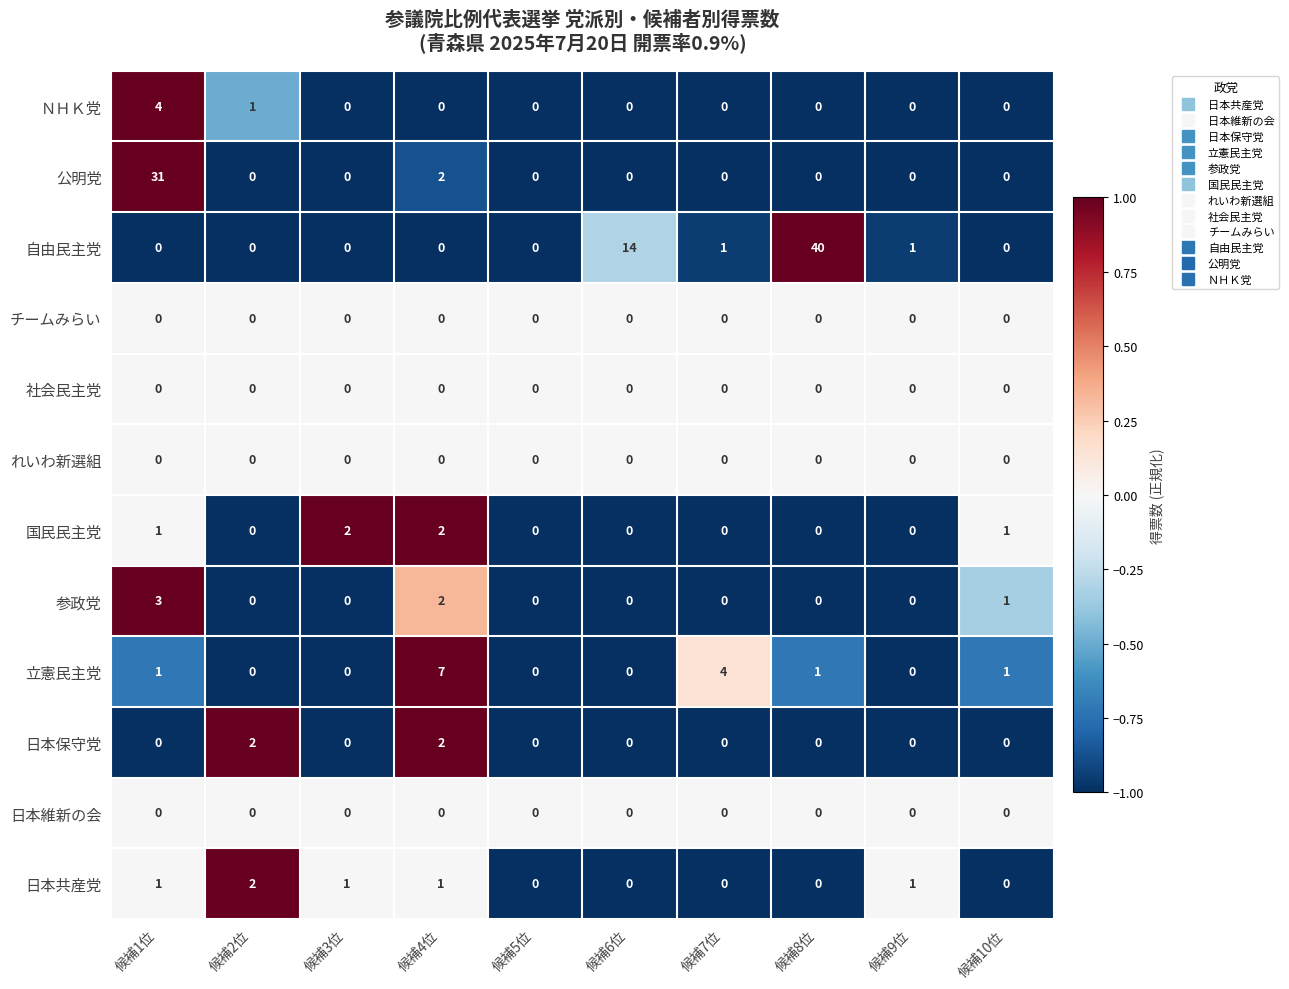

What is the maximum value shown in the chart?

40